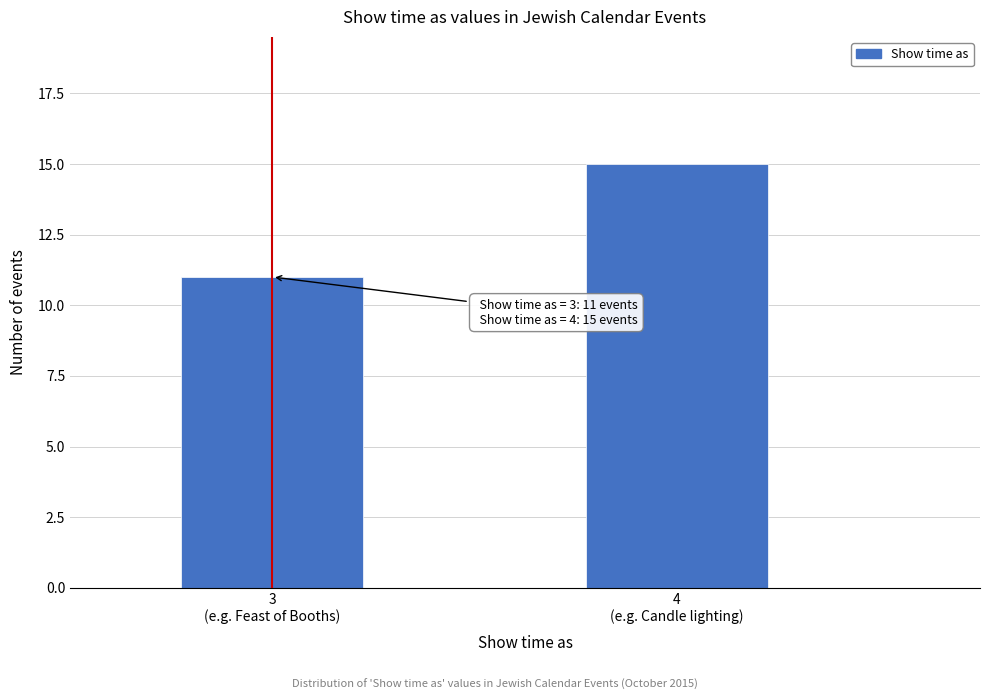

Reading left to right, what are all the values shown in this chart?

11	15